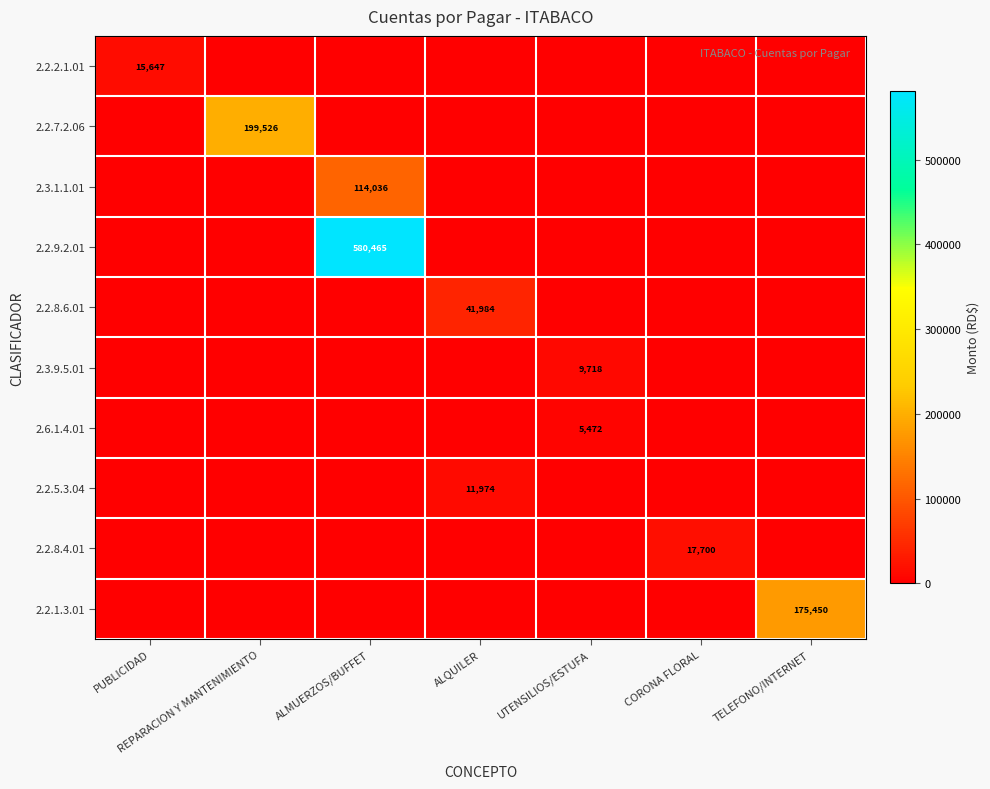

The value of 2.2.9.2.01 at ALMUERZOS/BUFFET is 193697. True or false?

False